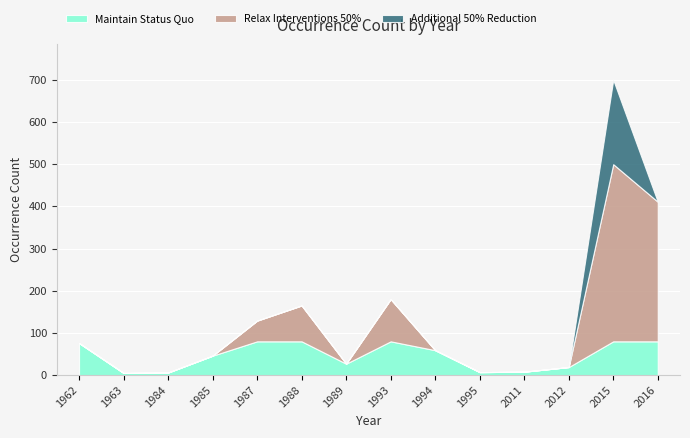

At which category does the chart reach its peak across all series?

2015